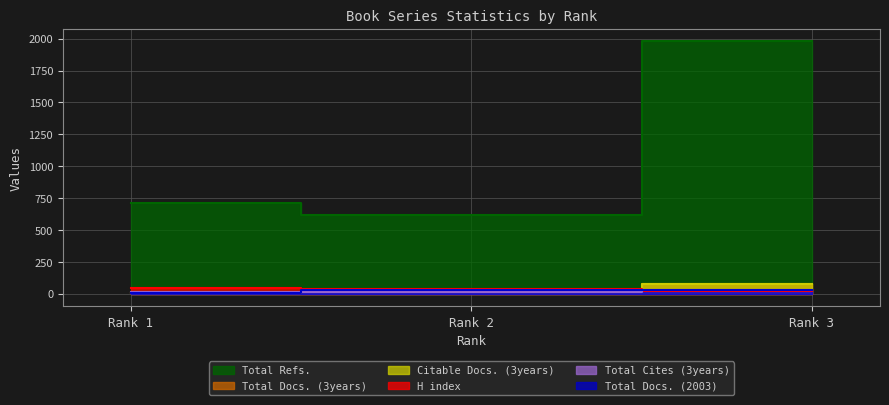

List the series in order of their peak value, highest first.

Total Refs., Total Docs. (3years), Citable Docs. (3years), H index, Total Cites (3years), Total Docs. (2003)